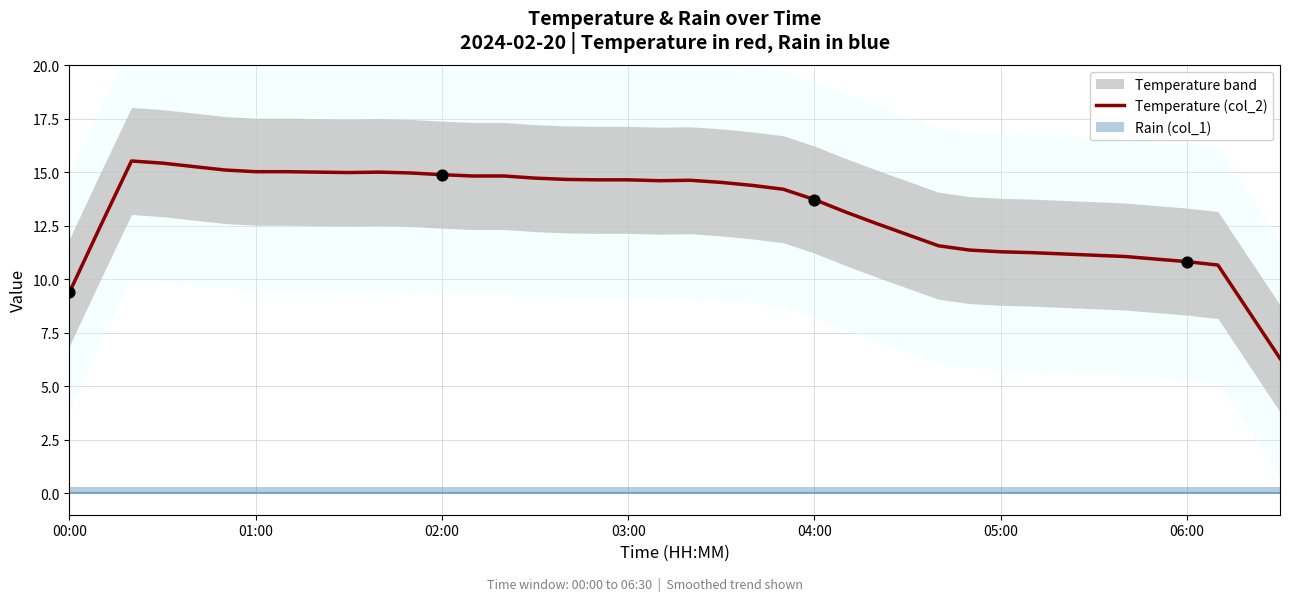

What is the maximum value for Temperature (col_2)?

15.5